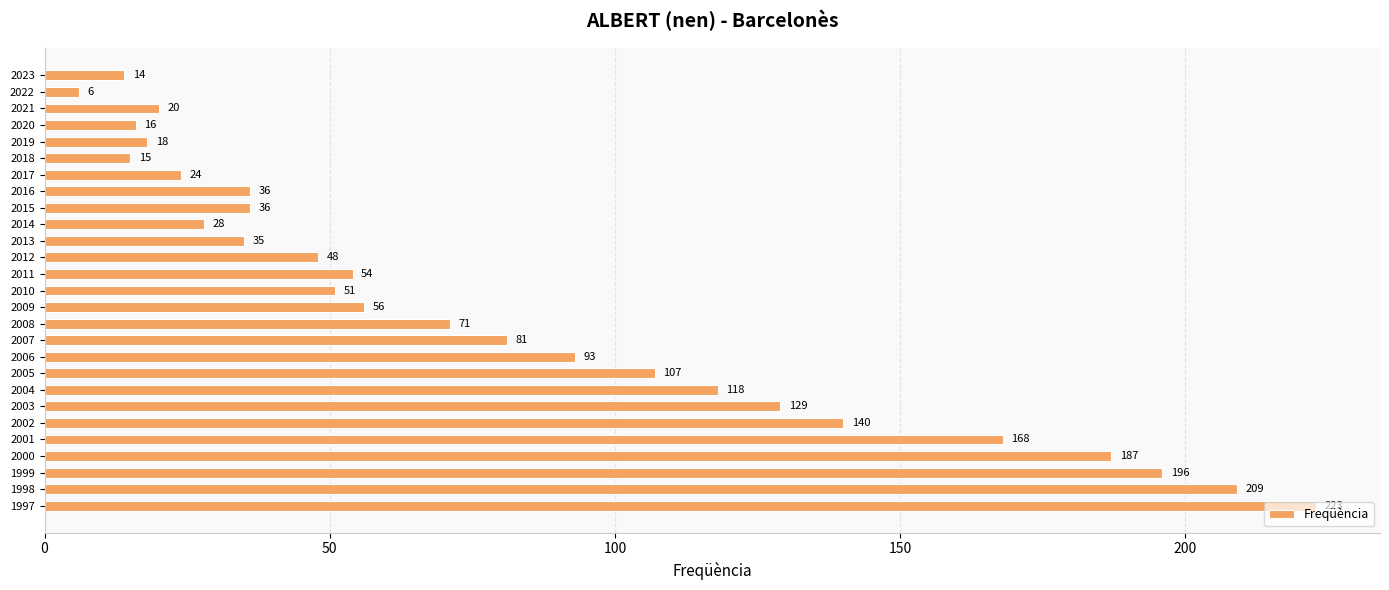

What is the value of the 13th bar from the top?

54